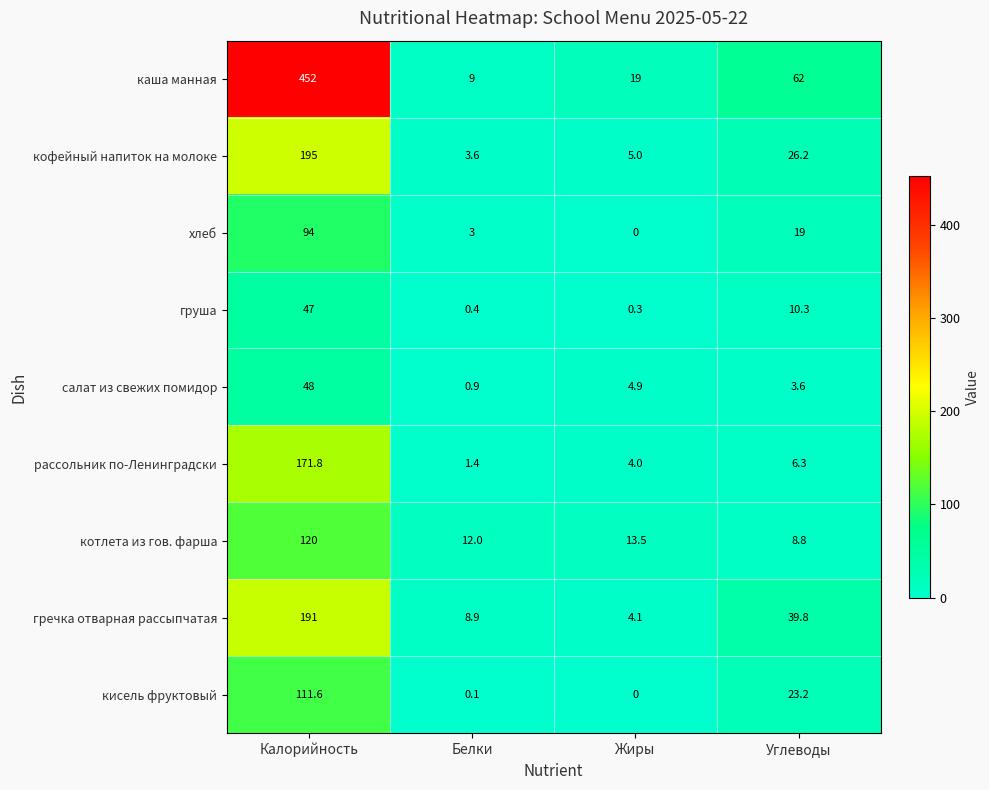

What is the difference between the каша манная values at Углеводы and Белки?

53.0